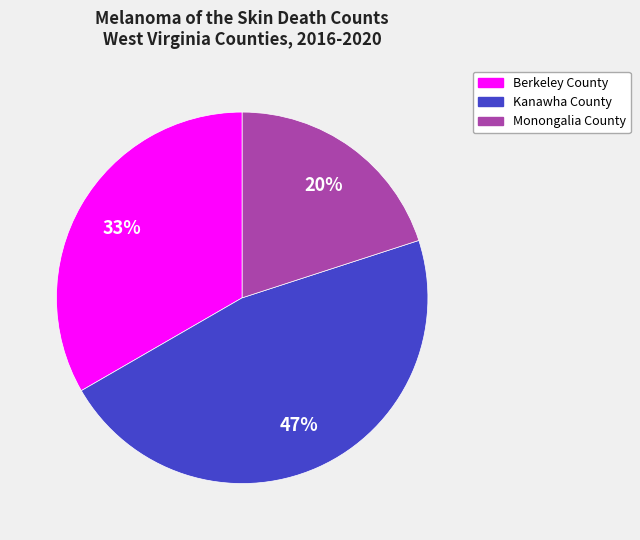

Combined, do Berkeley County and Monongalia County account for over 50%?

Yes